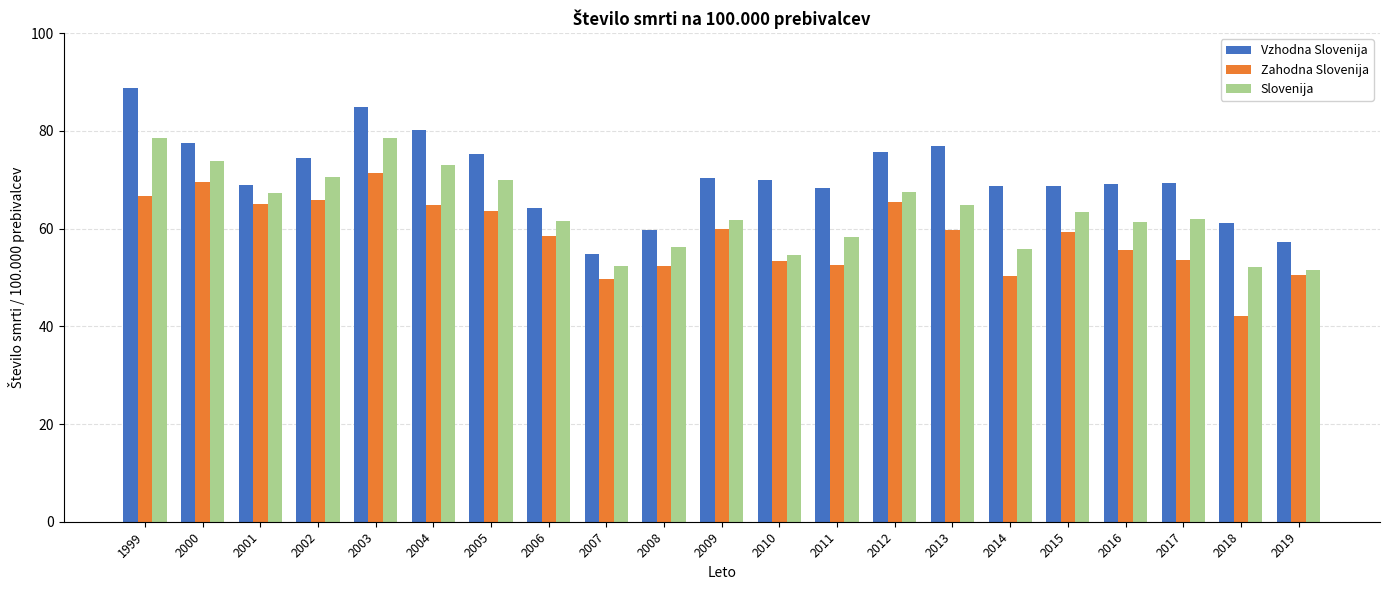

What is the value of the Zahodna Slovenija bar at the 10th from the left?

52.3